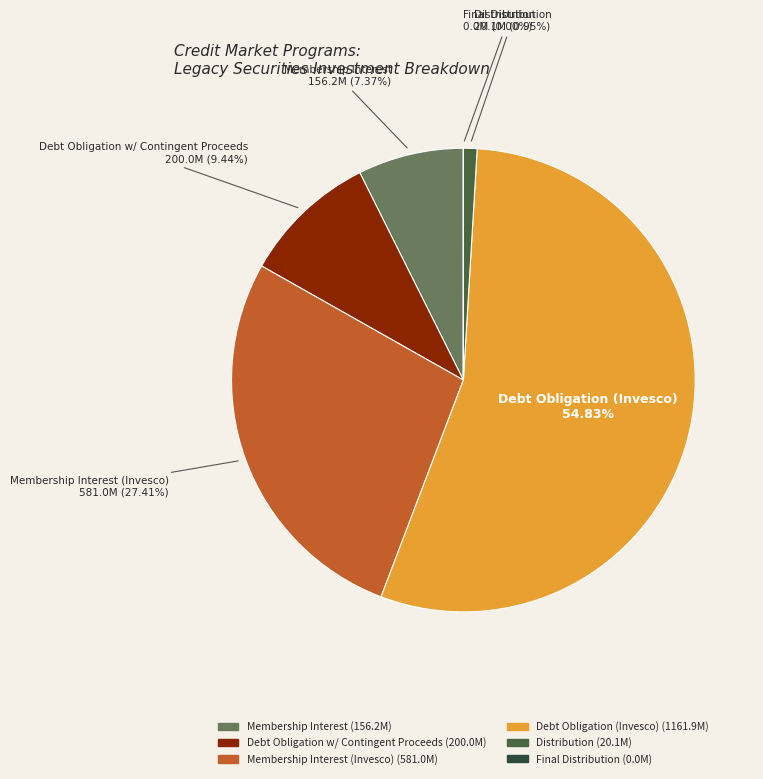

Does any single category account for the majority?

Yes